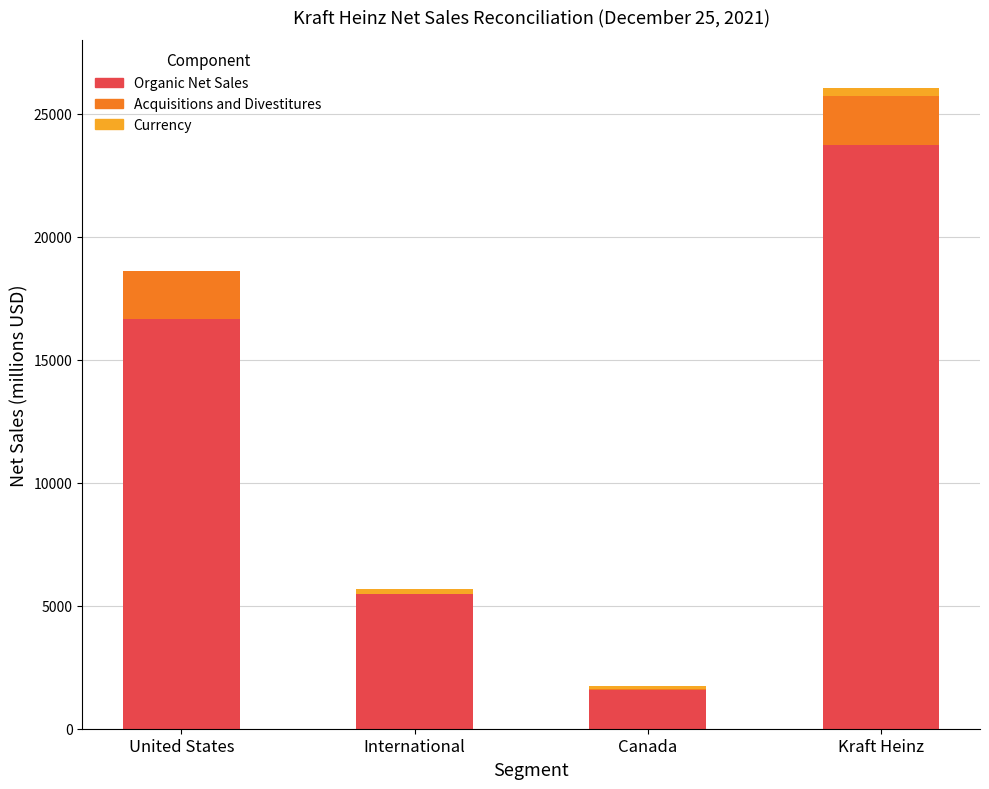

How many categories are shown in the chart?

4